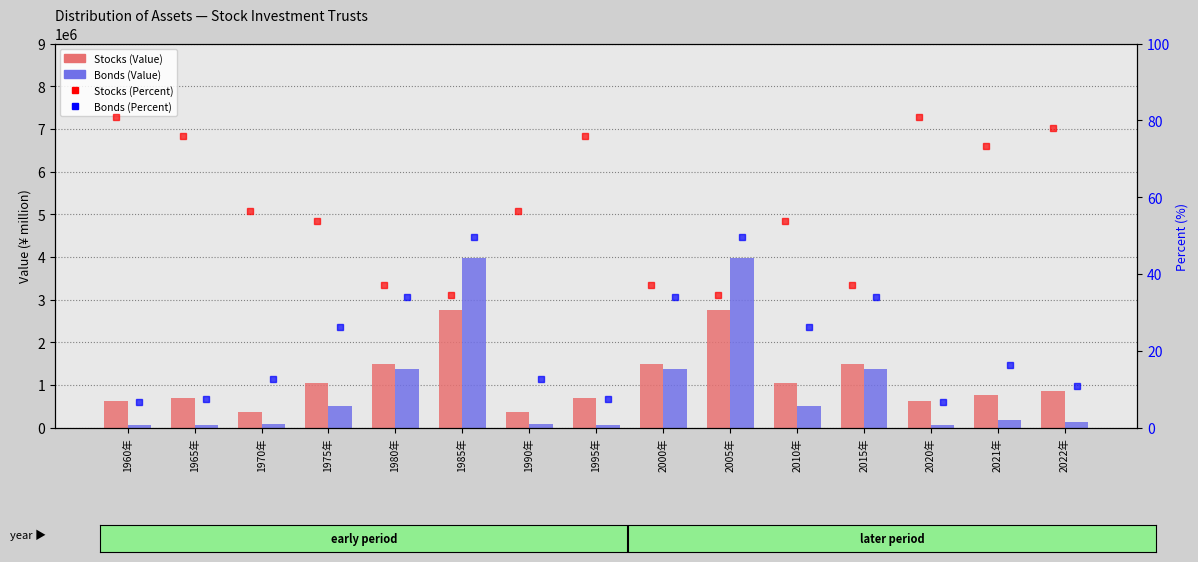

The value of Stocks (Percent) at 2000年 is 37.2. True or false?

True